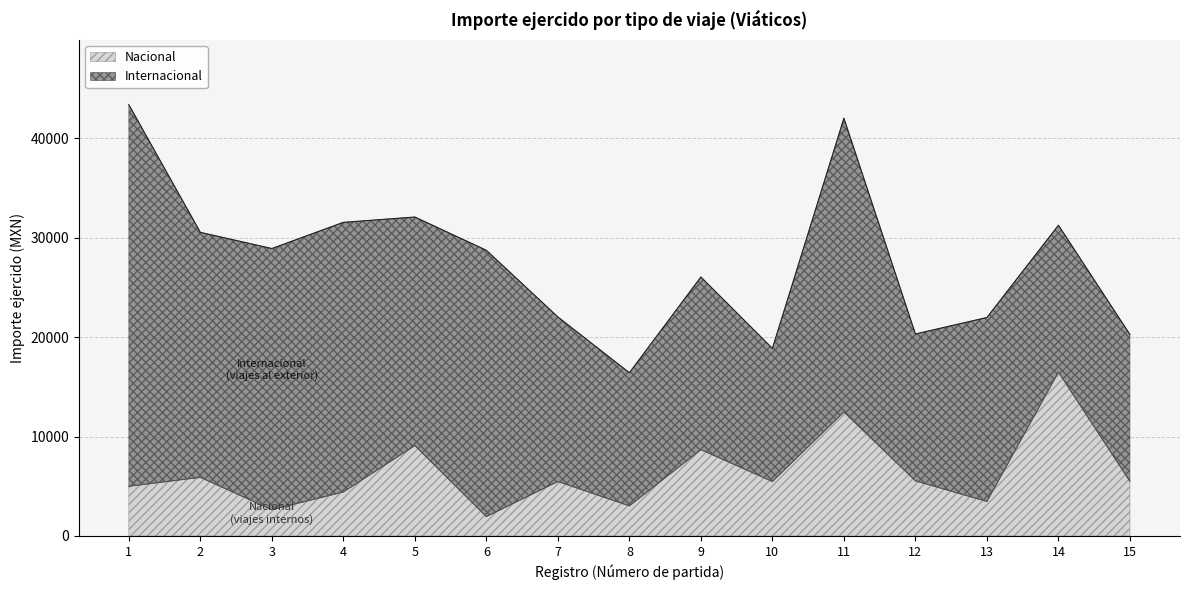

What is the smallest value displayed?

1954.0